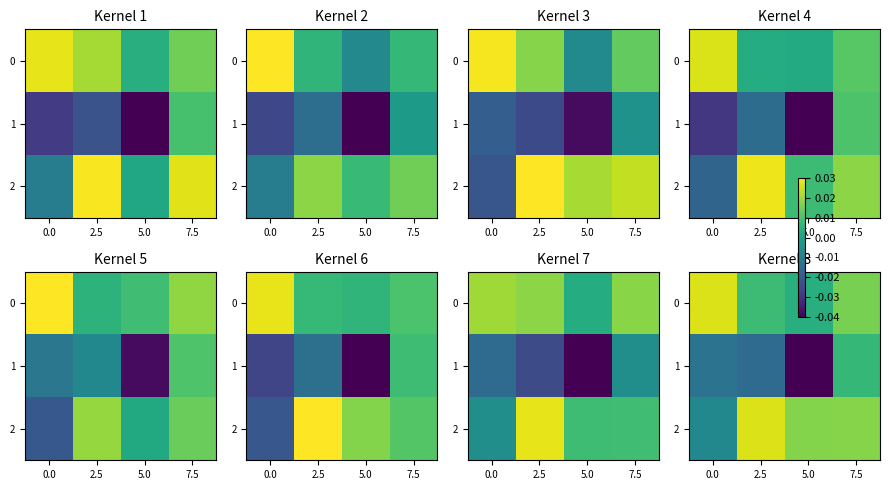

How many 2 values are between 0 and 1?

3